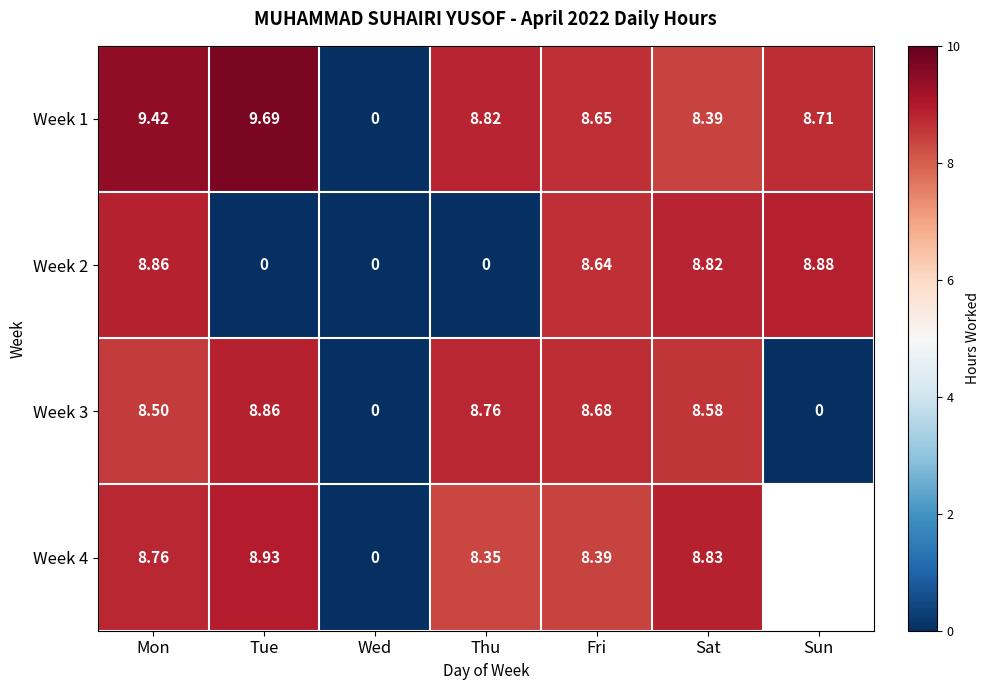

Is the value of Week 3 at Tue greater than the value of Week 1 at Fri?

Yes